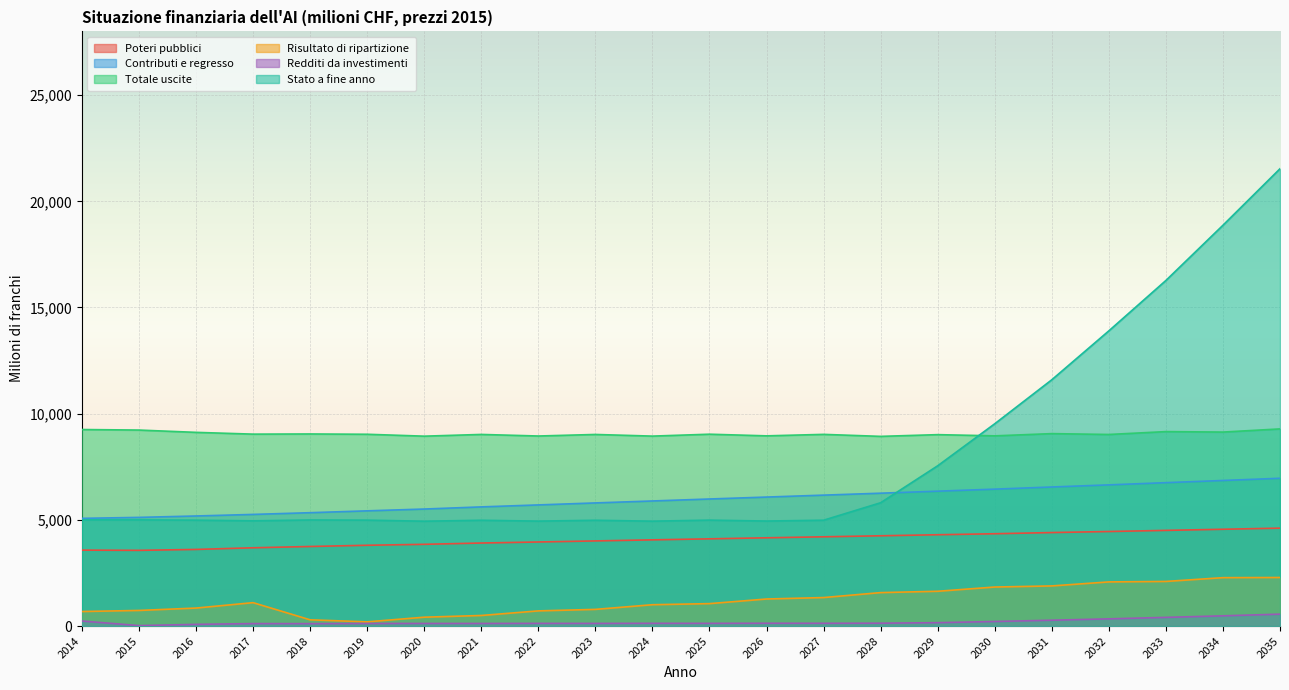

What is the difference between the highest and lowest values at 2033?

15863.3